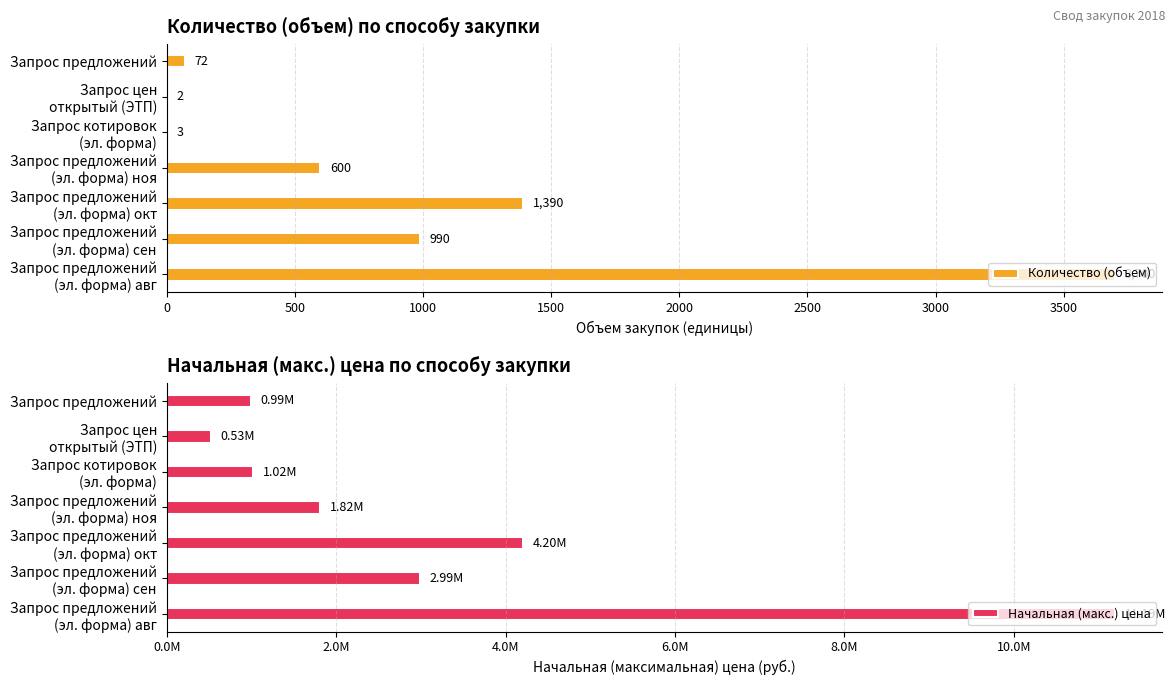

What value does the Количество (объем) series have at Запрос предложений, to the nearest 100?

100